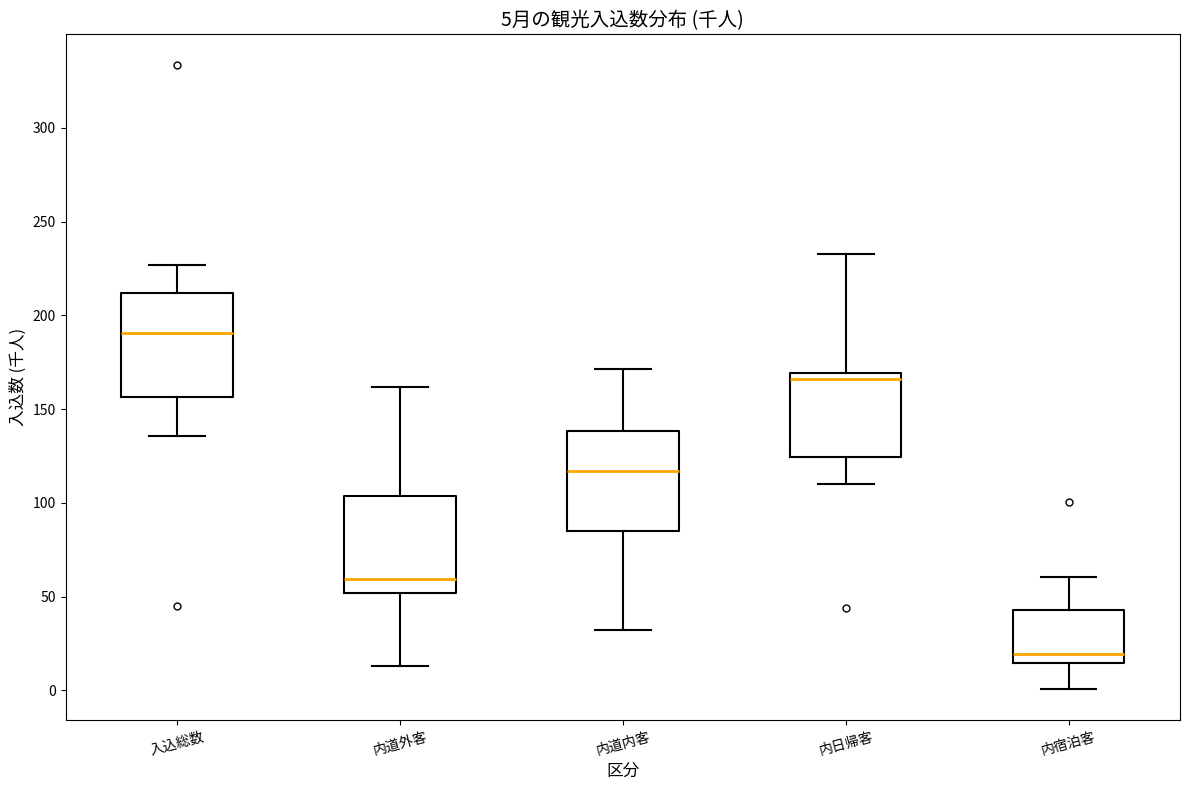

Which box's median line is the lowest?

内宿泊客